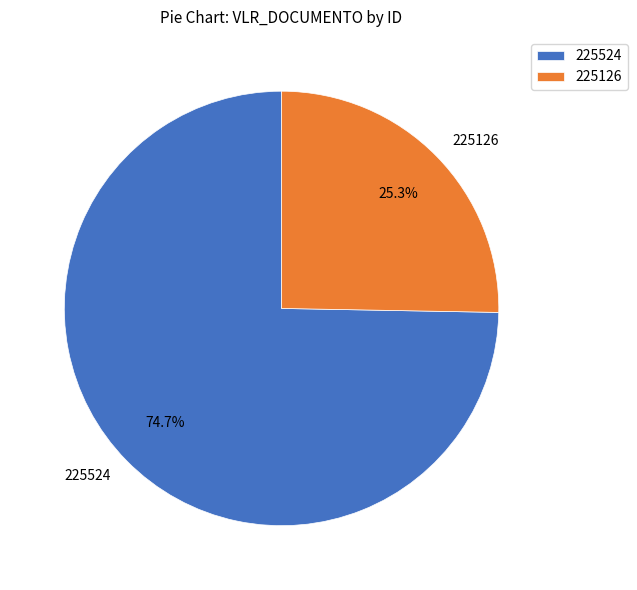

How many segments does this pie chart have?

2